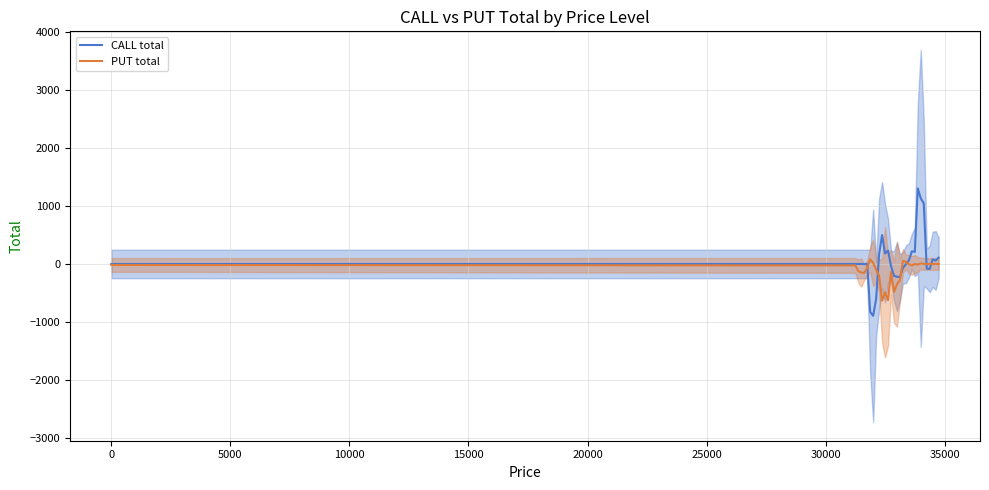

How many data points in CALL total are above 0?

13